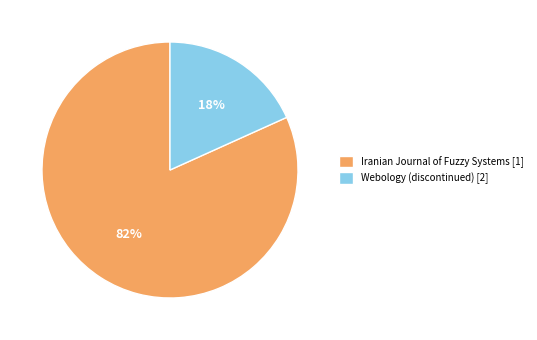

To the nearest percent, what is the combined percentage of Webology (discontinued) [2] and Iranian Journal of Fuzzy Systems [1]?

100%